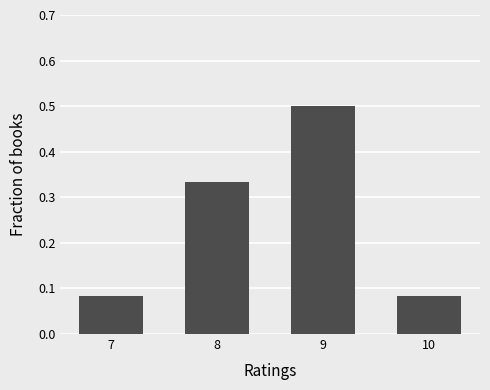

What is the difference between the maximum and minimum values?

0.4